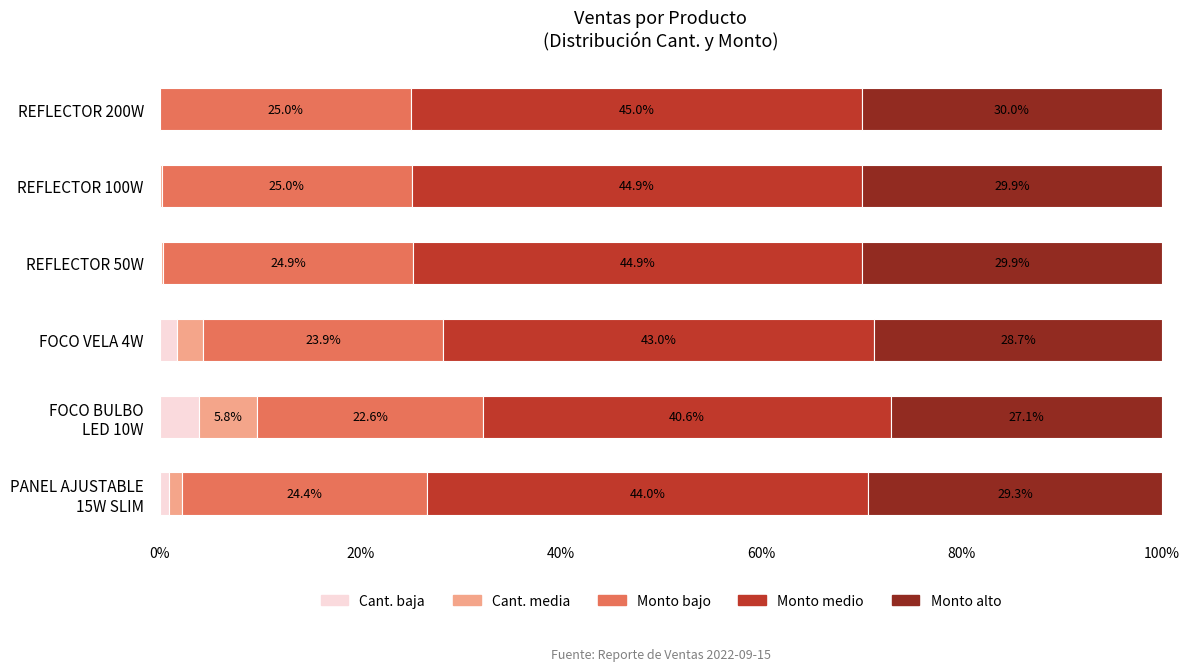

What is the highest value of the Cant. baja series?

3.9